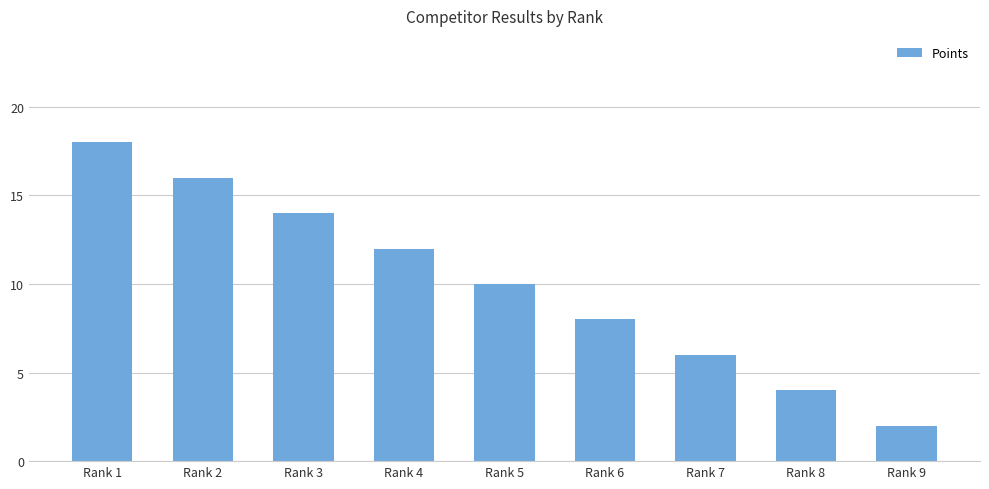

Are the bars grouped side by side (vs. stacked)?

No